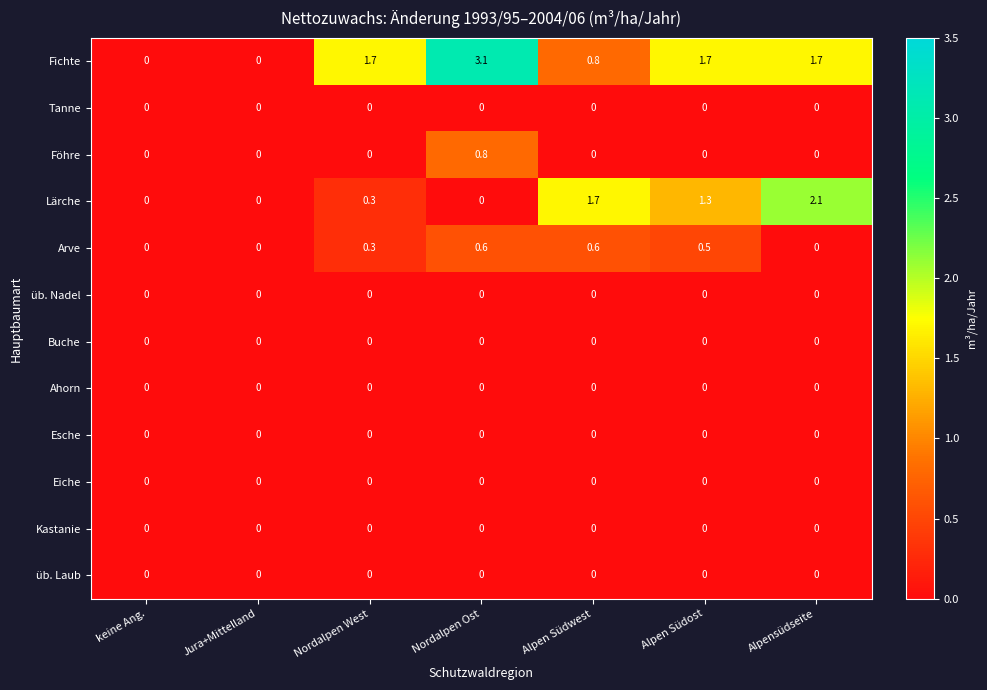

How many series are shown in this chart?

12